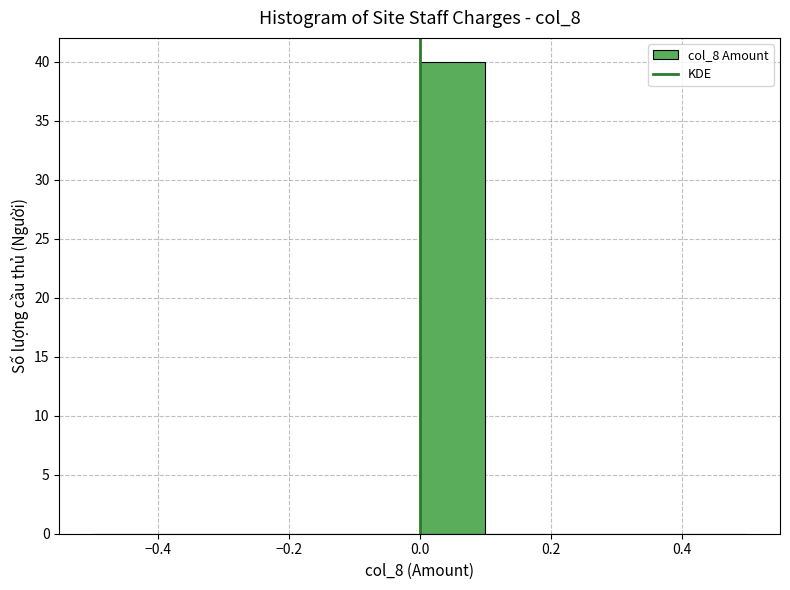

Reading left to right, list every bar in this chart as the range it spans on the x-axis followed by its height. The values are not printed on the chart, so give them approximately, as read against the axis.

-0.5 to -0.4: 0
-0.4 to -0.3: 0
-0.3 to -0.2: 0
-0.2 to -0.1: 0
-0.1 to 0.0: 0
0.0 to 0.1: 40
0.1 to 0.2: 0
0.2 to 0.3: 0
0.3 to 0.4: 0
0.4 to 0.5: 0